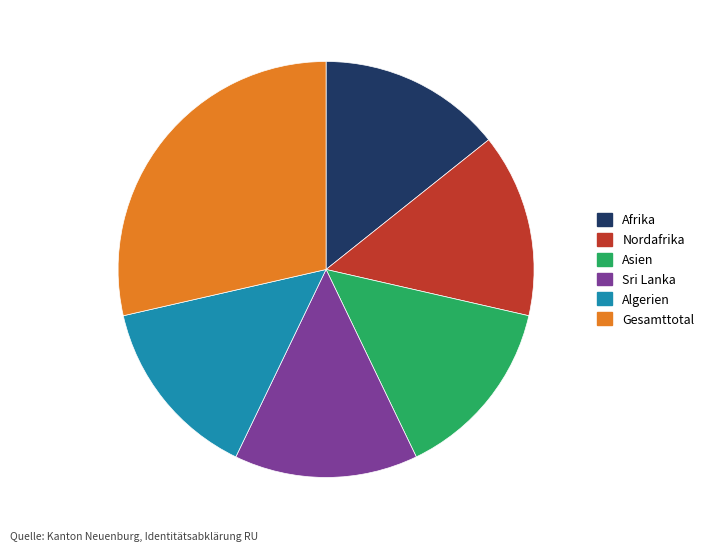

Do Algerien and Nordafrika together represent more than half of the pie?

No